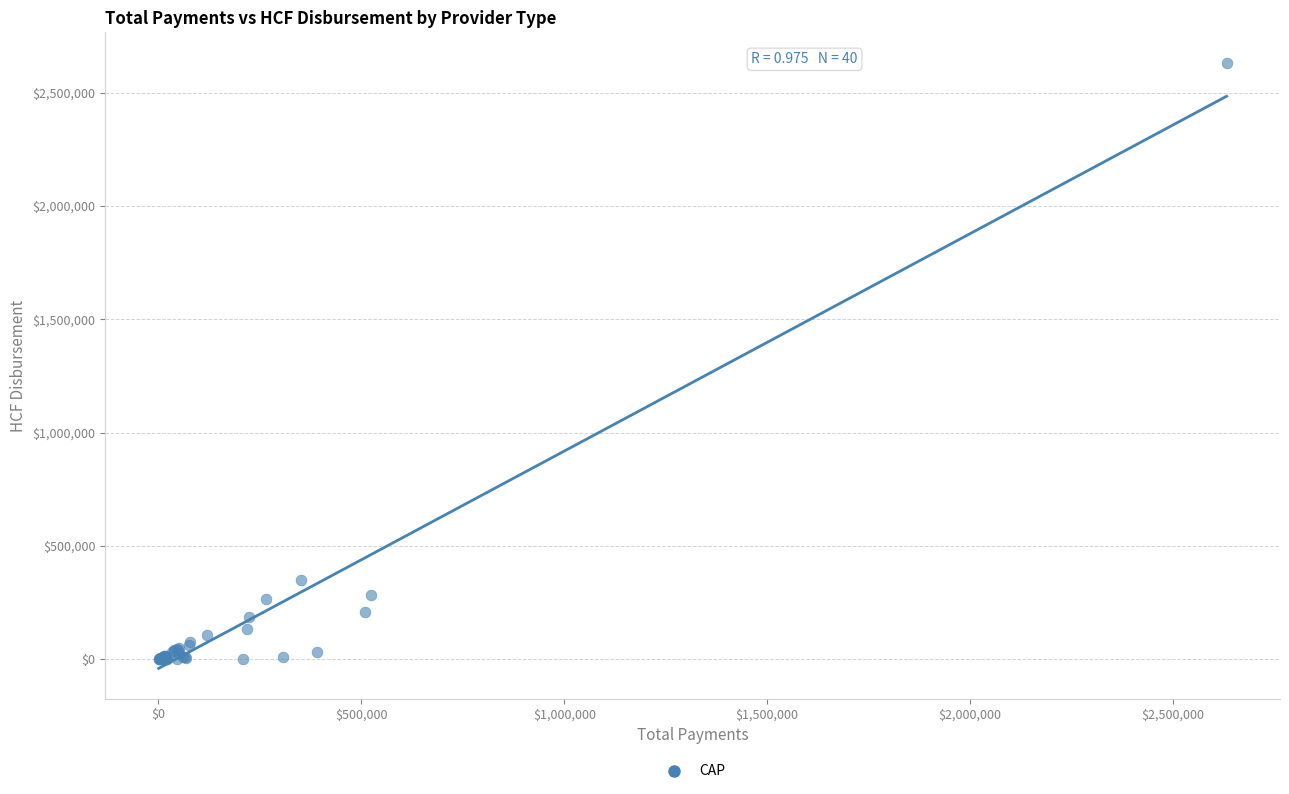

What Y value in the scatter plot is closest to 1316074?

351519.9